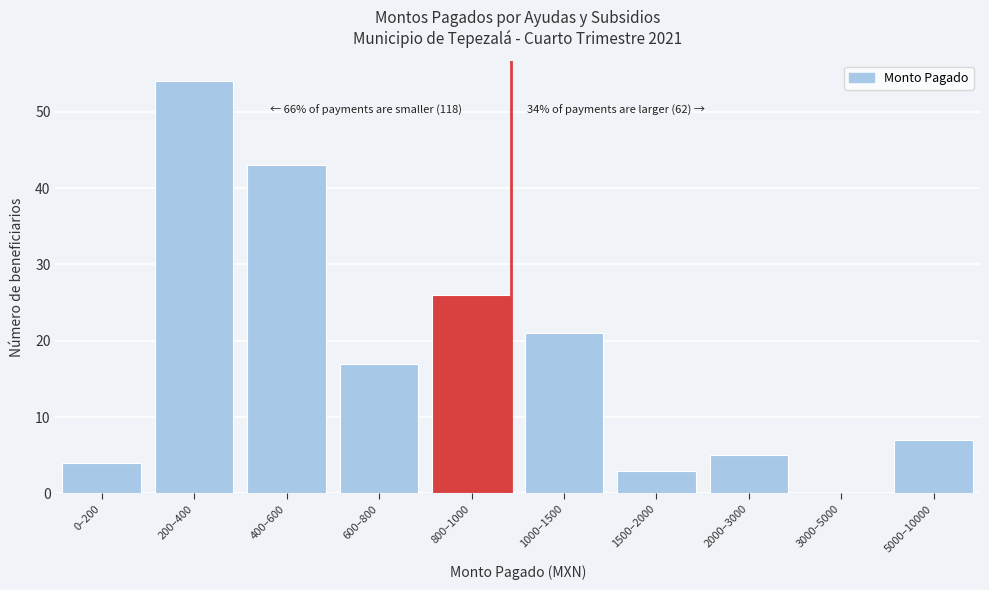

Reading left to right, transcribe all the data shown in this chart.

0–200=4	200–400=54	400–600=43	600–800=17	800–1000=26	1000–1500=21	1500–2000=3	2000–3000=5	3000–5000=0	5000–10000=7